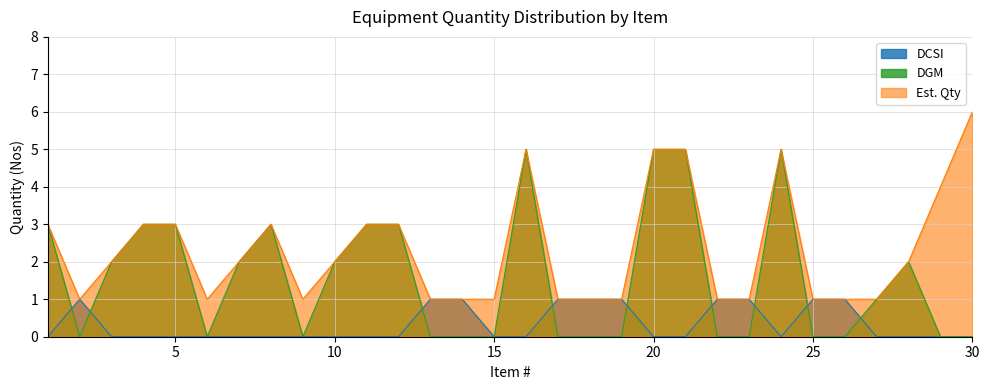

Is the value of DCSI at 30 greater than the value of Est. Qty at 13?

No